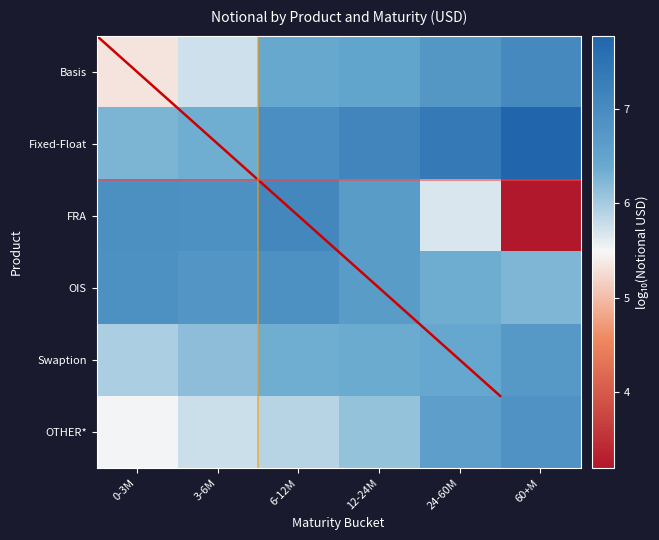

How many categories are shown in the chart?

6